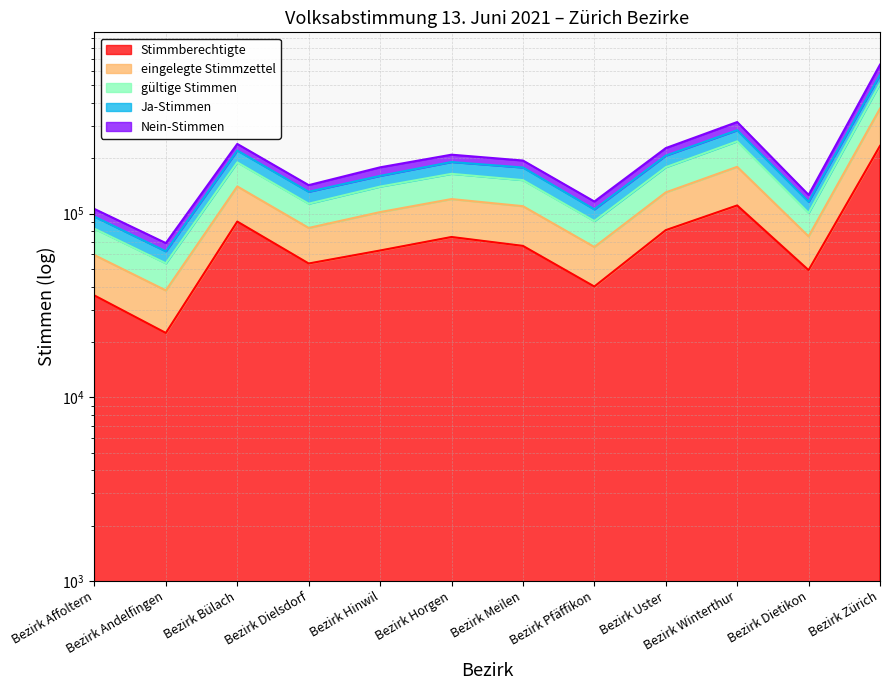

At which category is the sum across all series the highest?

Bezirk Zürich